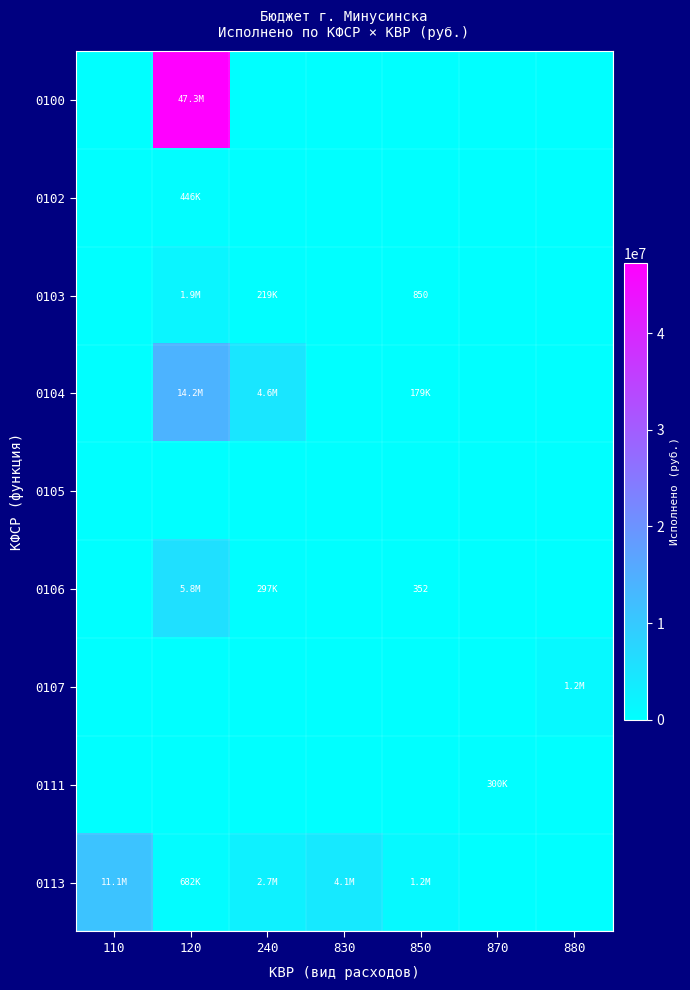

Between 120 and 850, which is larger?

120